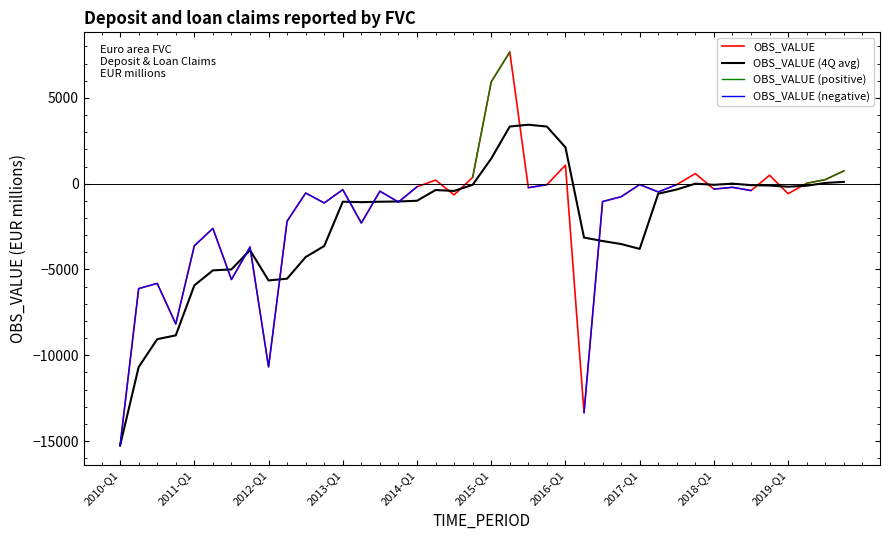

What is the maximum value for OBS_VALUE (4Q avg)?

3435.0